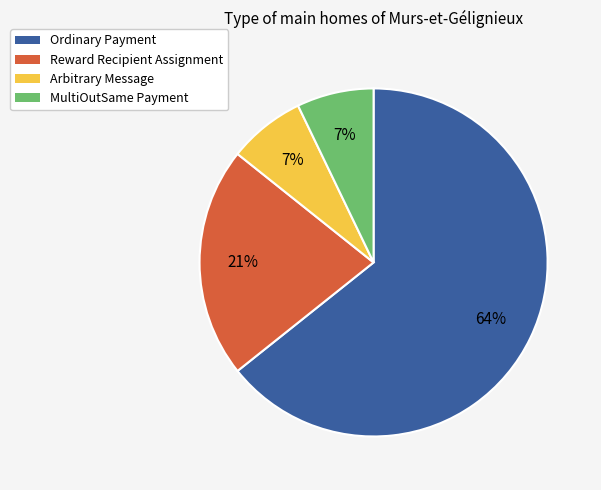

Is it true that Reward Recipient Assignment is 21% of the pie?

True